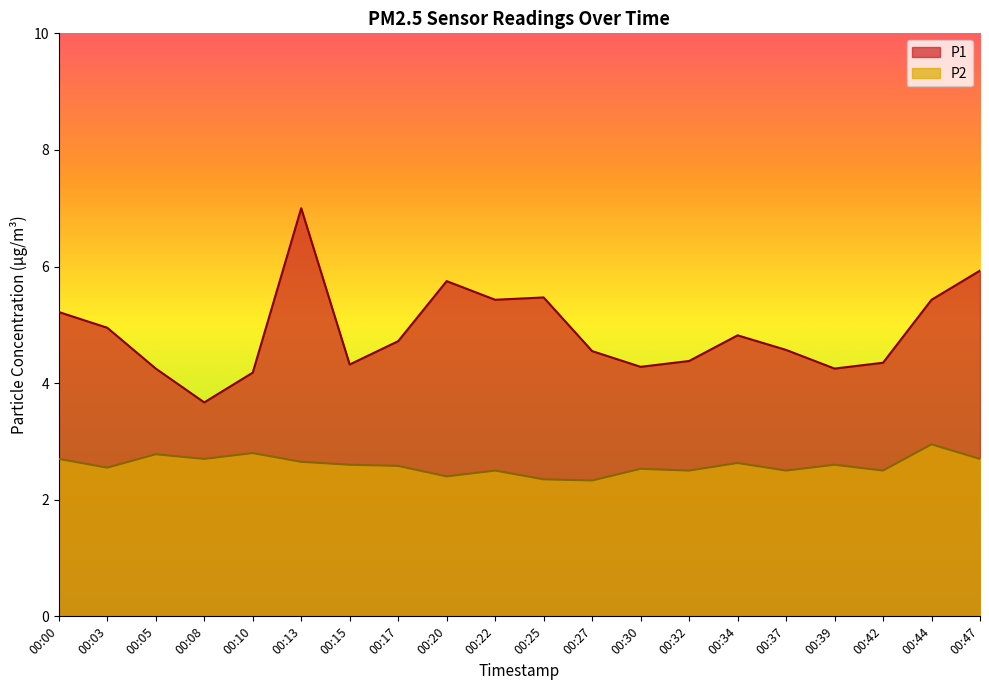

Where is the first local maximum for P2?

00:05